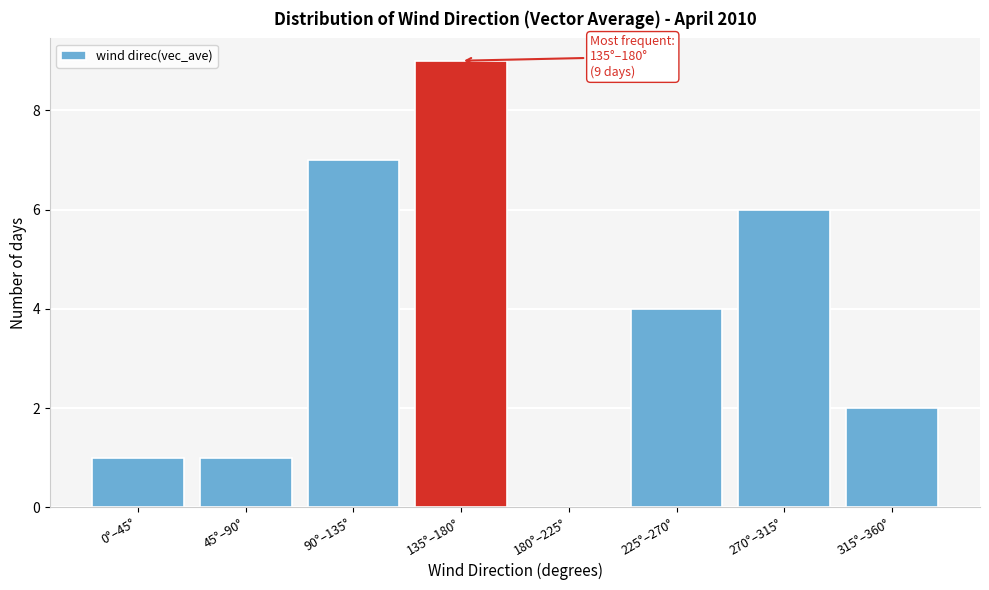

Reading left to right, extract all data points from this chart.

0°–45°=1	45°–90°=1	90°–135°=7	135°–180°=9	180°–225°=0	225°–270°=4	270°–315°=6	315°–360°=2